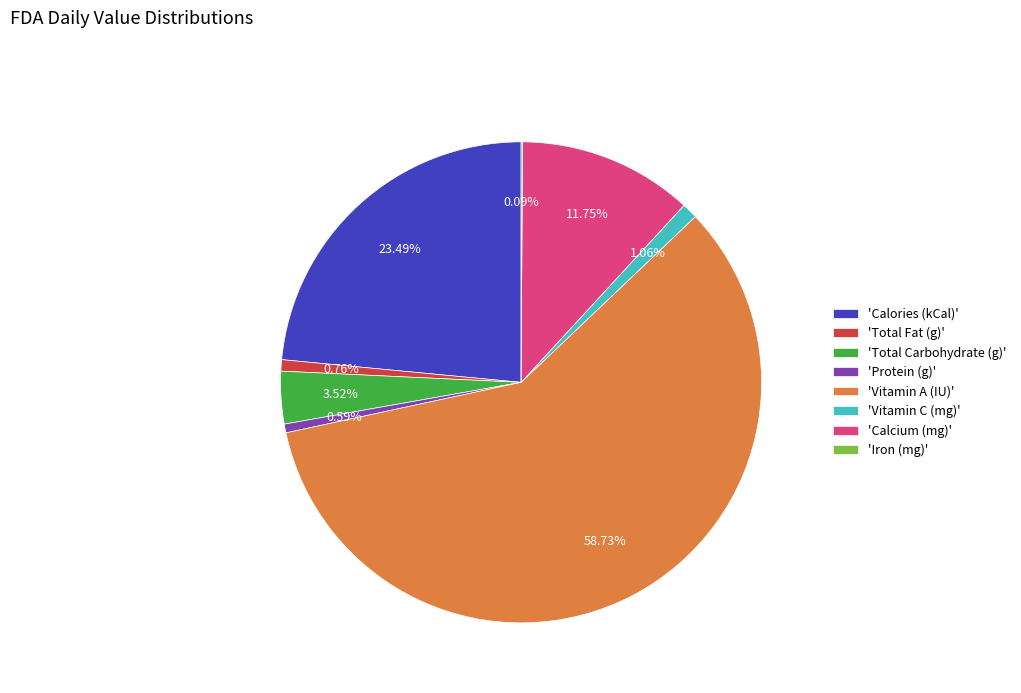

Which slice is the largest?

'Vitamin A (IU)'